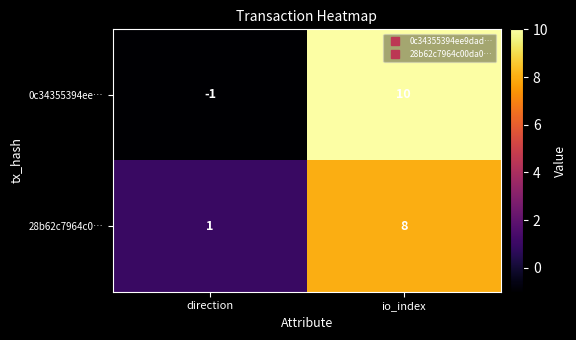

What is the maximum value for 0c34355394ee…?

10